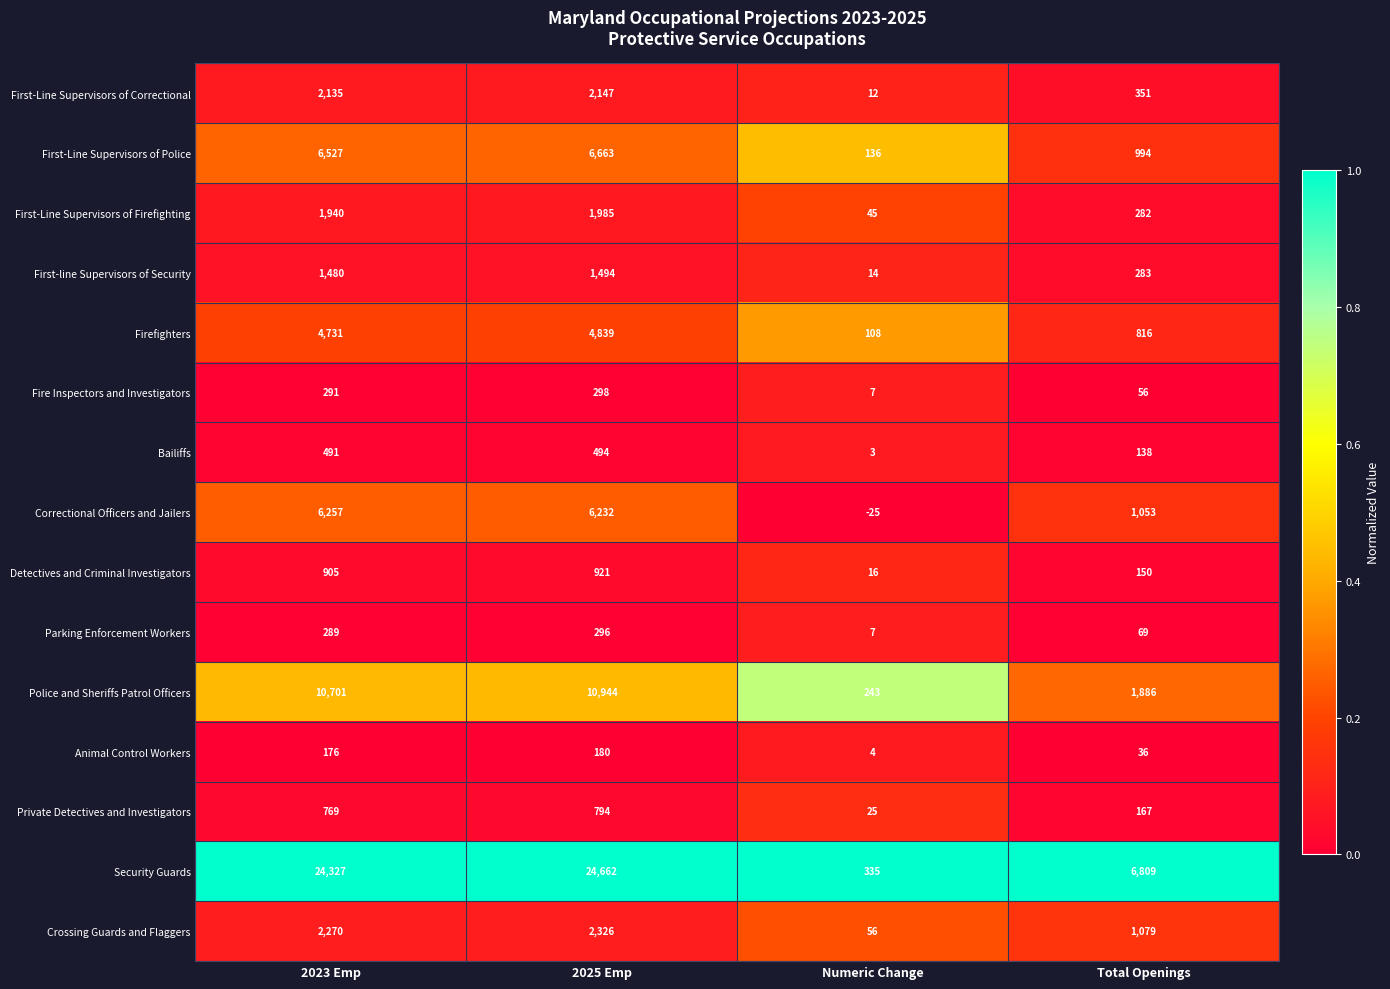

How many data points does each series have?

4